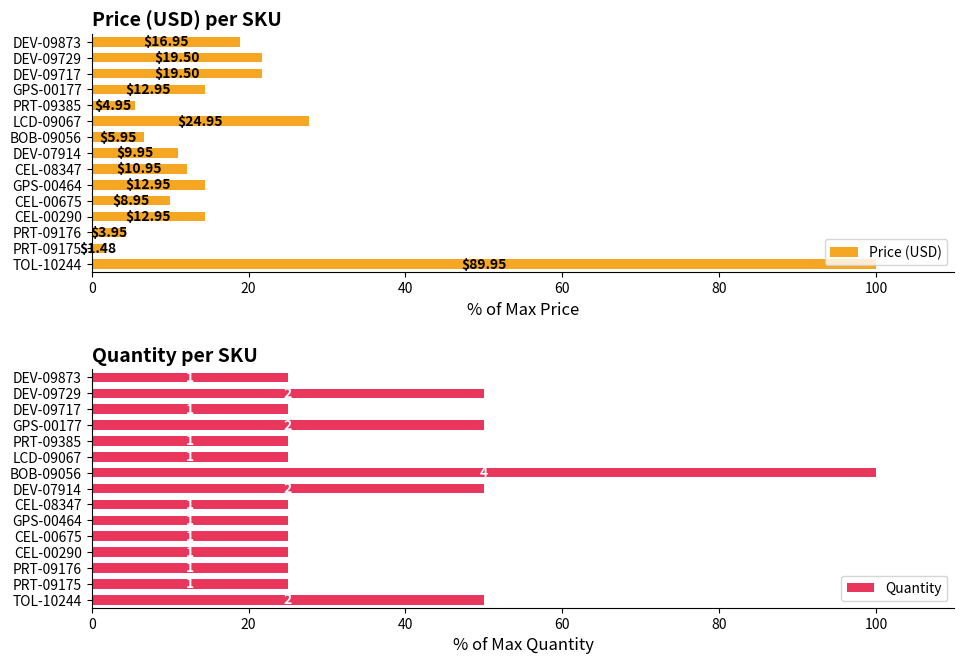

What are all the series names shown in the legend?

Price (USD), Quantity